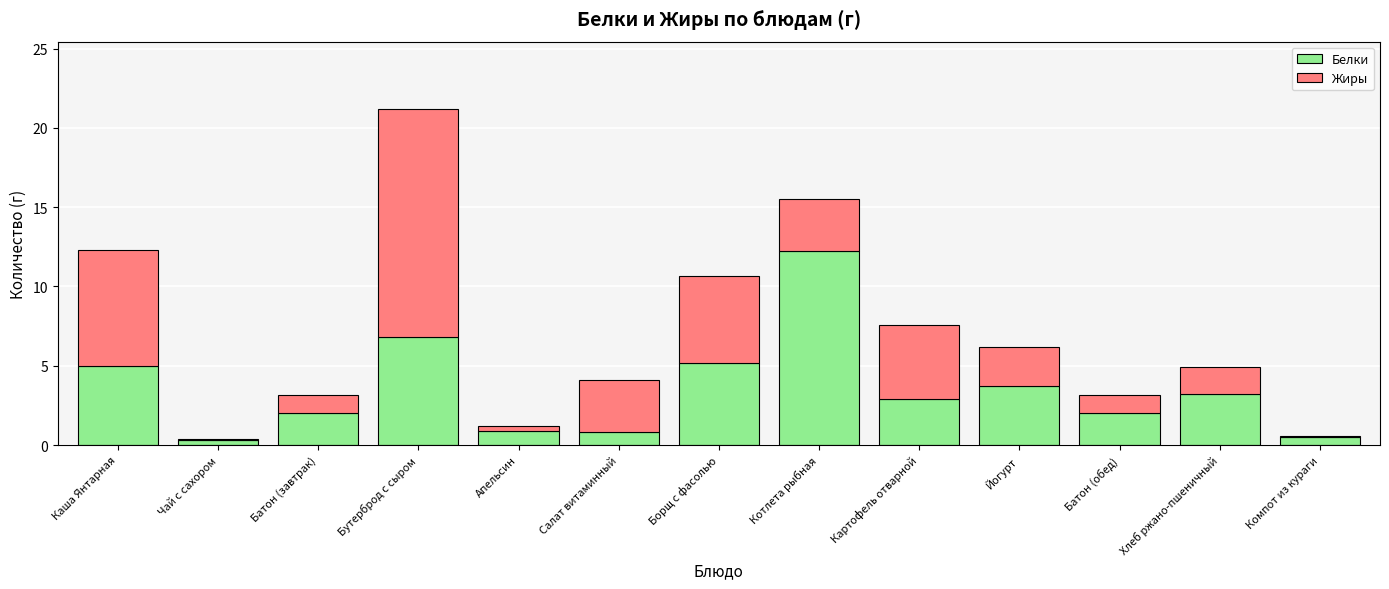

What is the sum of all Белки values?

45.5